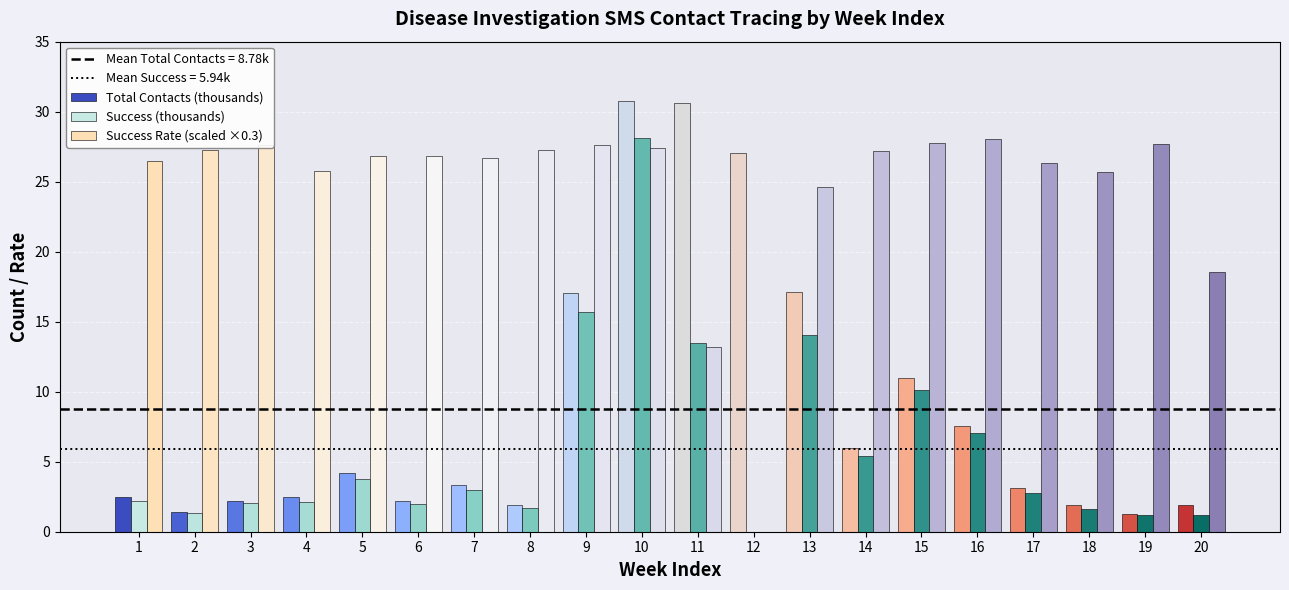

What is the maximum value shown in the chart?

30.8